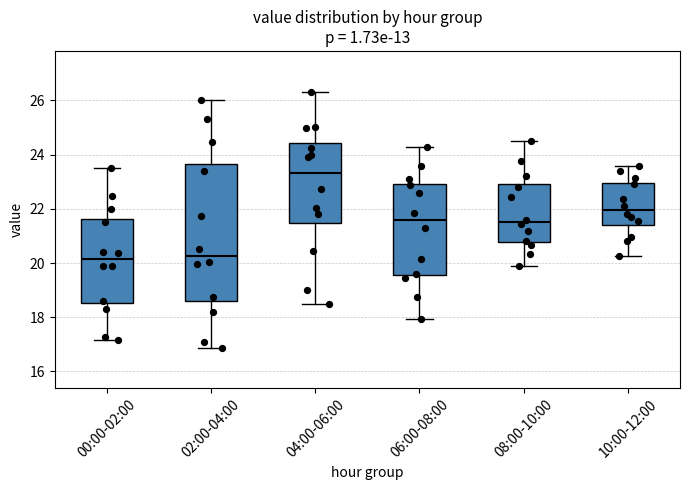

Reading left to right, read every box against the y-axis: the position of its median line, the range the box covers, and the ends of its whiskers. The values are not printed on the chart, so give them approximately, as read against the axis.

00:00-02:00: median 20.2, box 18.6 to 21.6, whiskers 17.2 to 23.6
02:00-04:00: median 20.2, box 18.6 to 23.6, whiskers 16.8 to 26.0
04:00-06:00: median 23.4, box 21.4 to 24.4, whiskers 18.4 to 26.4
06:00-08:00: median 21.6, box 19.6 to 23.0, whiskers 18.0 to 24.4
08:00-10:00: median 21.6, box 20.8 to 23.0, whiskers 20.0 to 24.6
10:00-12:00: median 22.0, box 21.4 to 23.0, whiskers 20.2 to 23.6